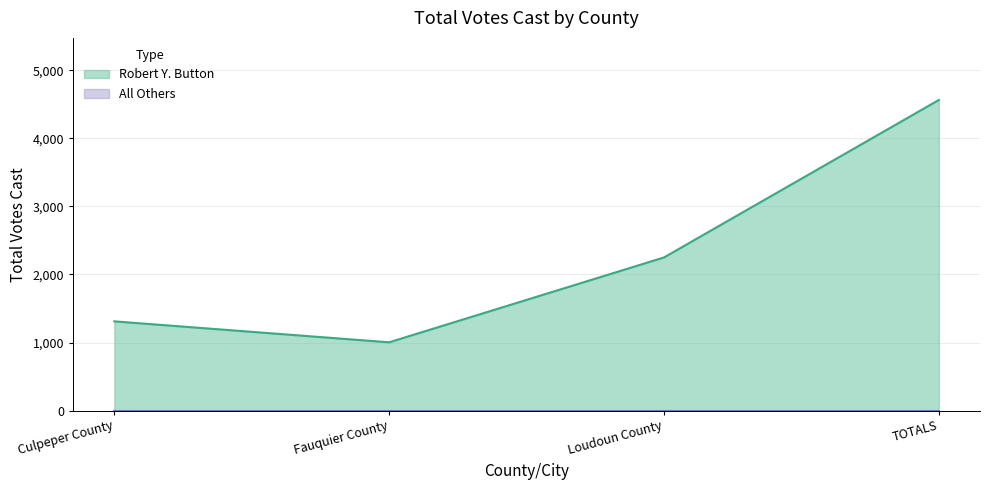

Reading left to right, list all the values displayed in this chart.

Culpeper County=1311	Fauquier County=1003	Loudoun County=2250	TOTALS=4564